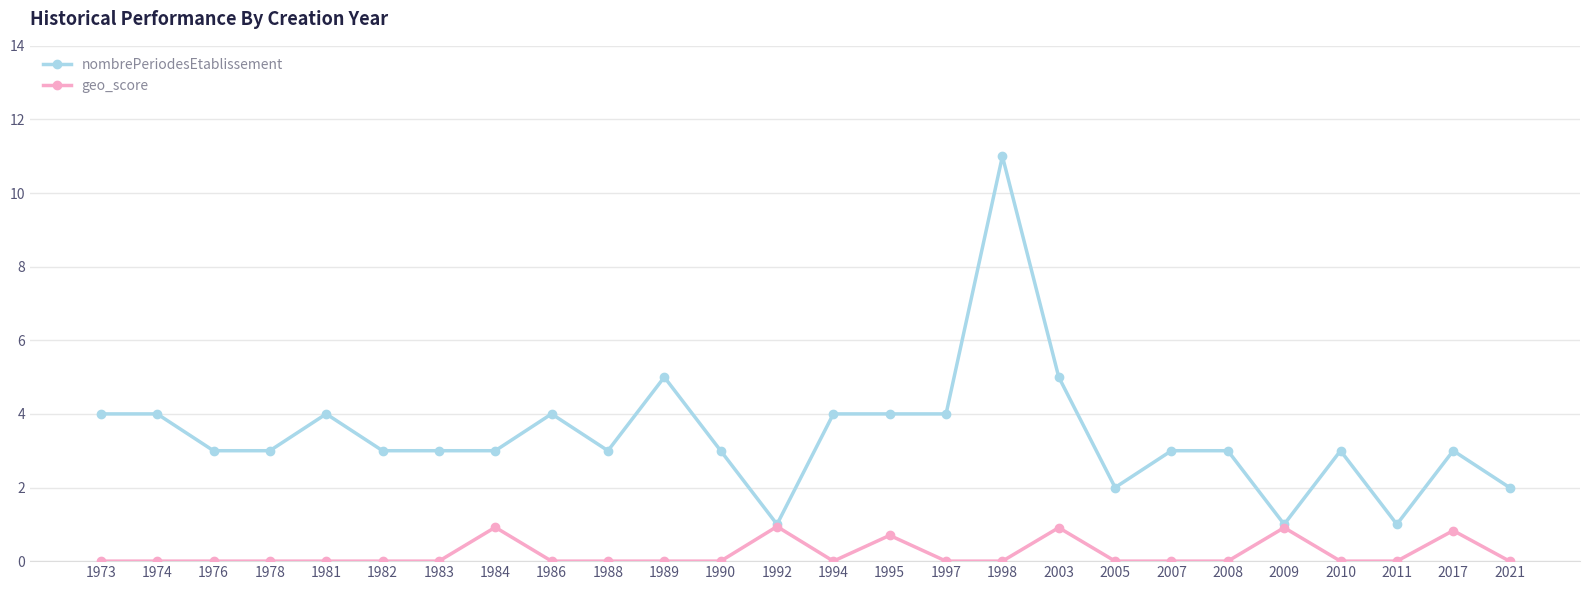

Is it true that nombrePeriodesEtablissement equals 5.0 at 1989?

True